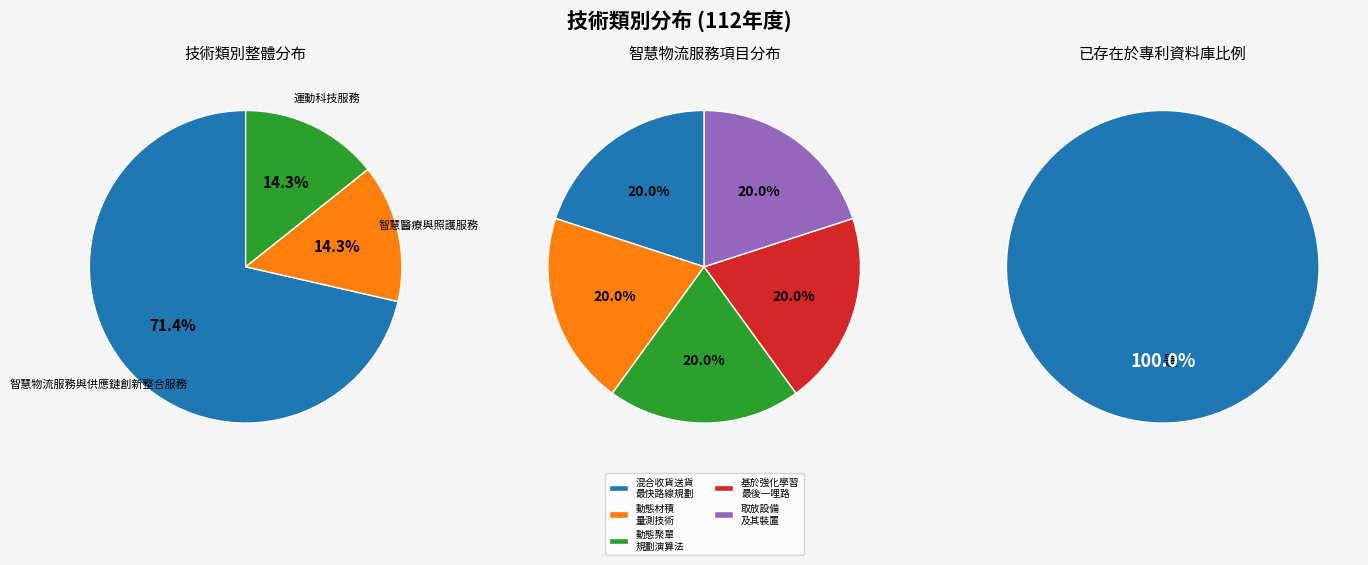

Approximately how many times larger is the value at 智慧醫療與照護服務 compared to 智慧物流服務與供應鏈創新整合服務?

0.2